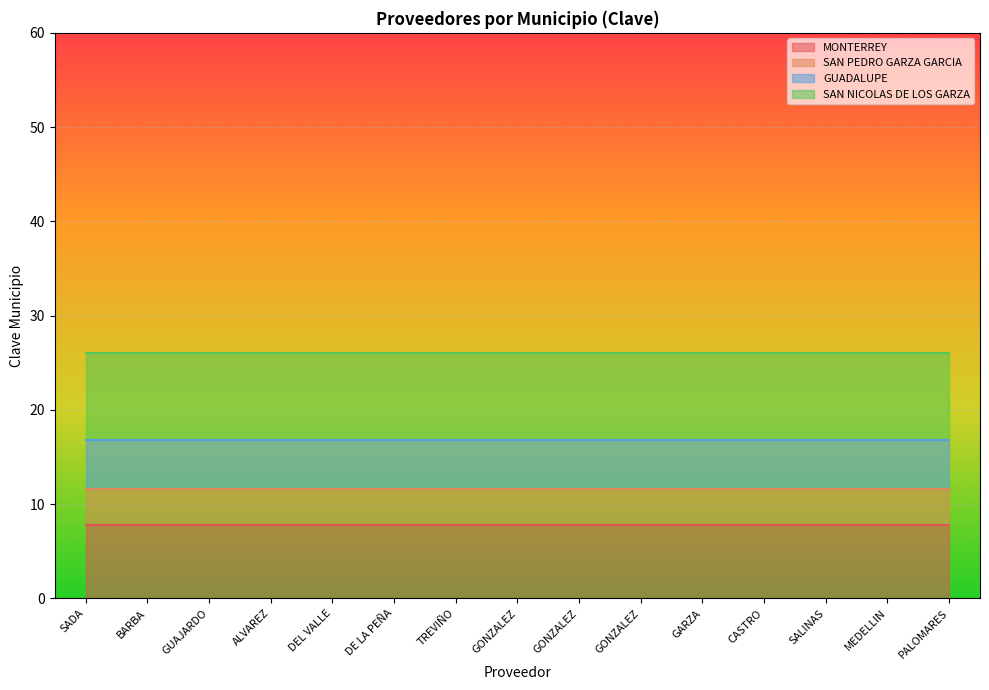

At PALOMARES, list the series in order from largest to smallest.

SAN NICOLAS DE LOS GARZA, MONTERREY, GUADALUPE, SAN PEDRO GARZA GARCIA